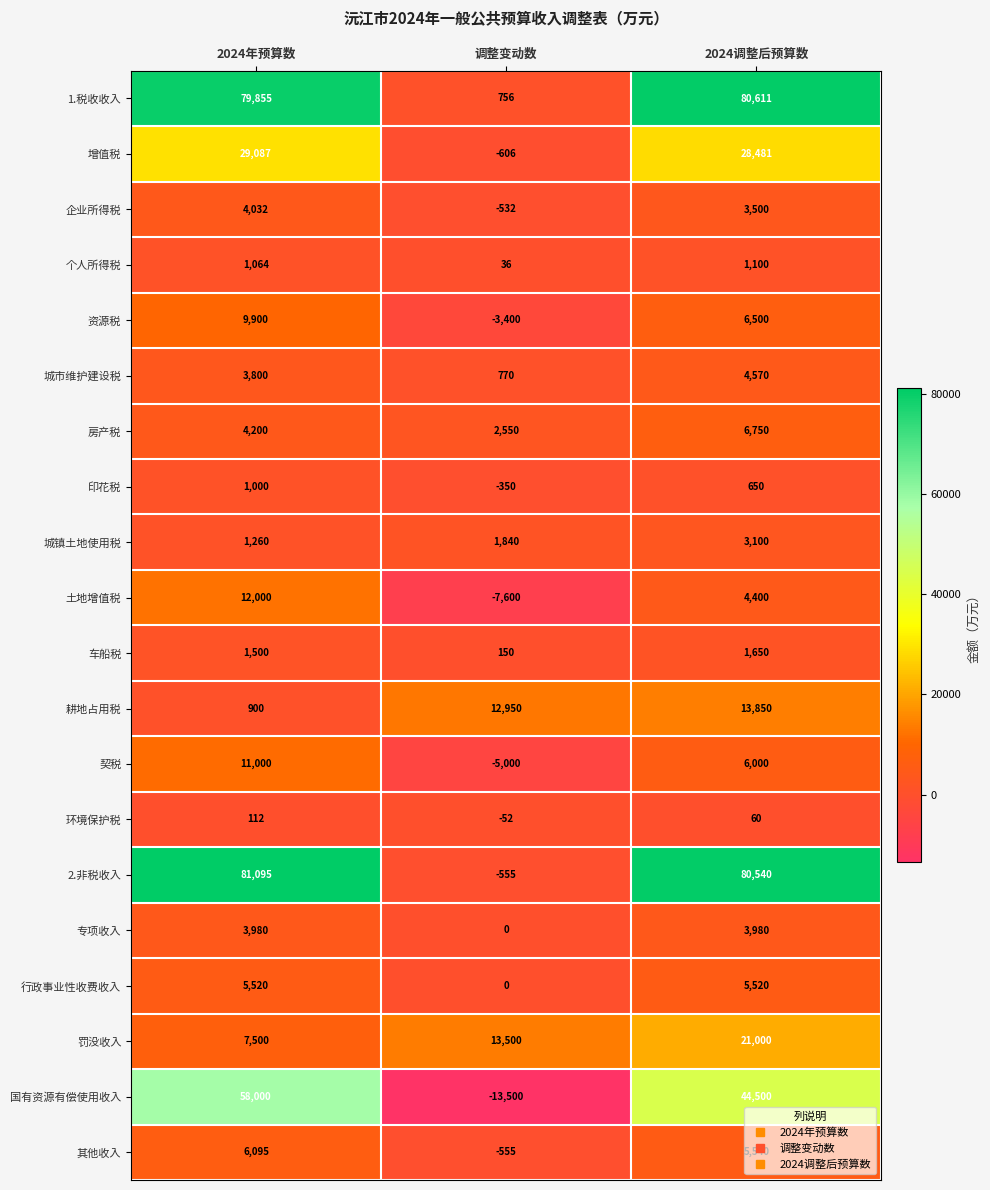

At which label is 资源税 closest to 3250?

2024调整后预算数